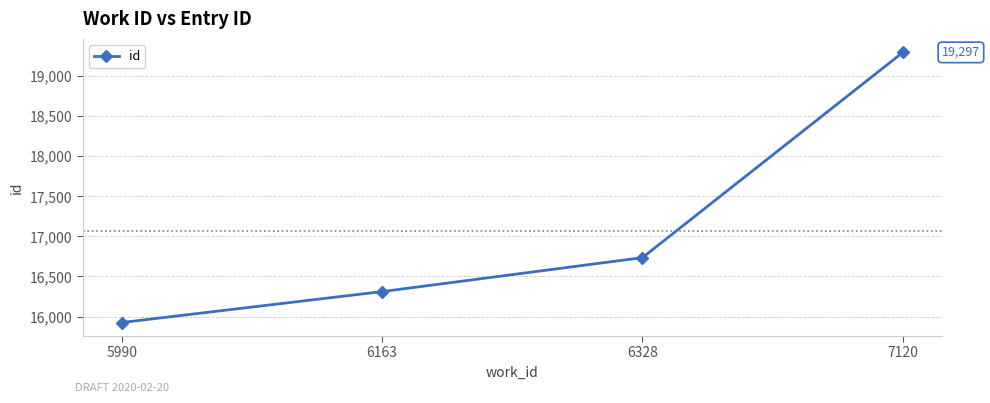

What is the value of the 2nd point from the left?

16311